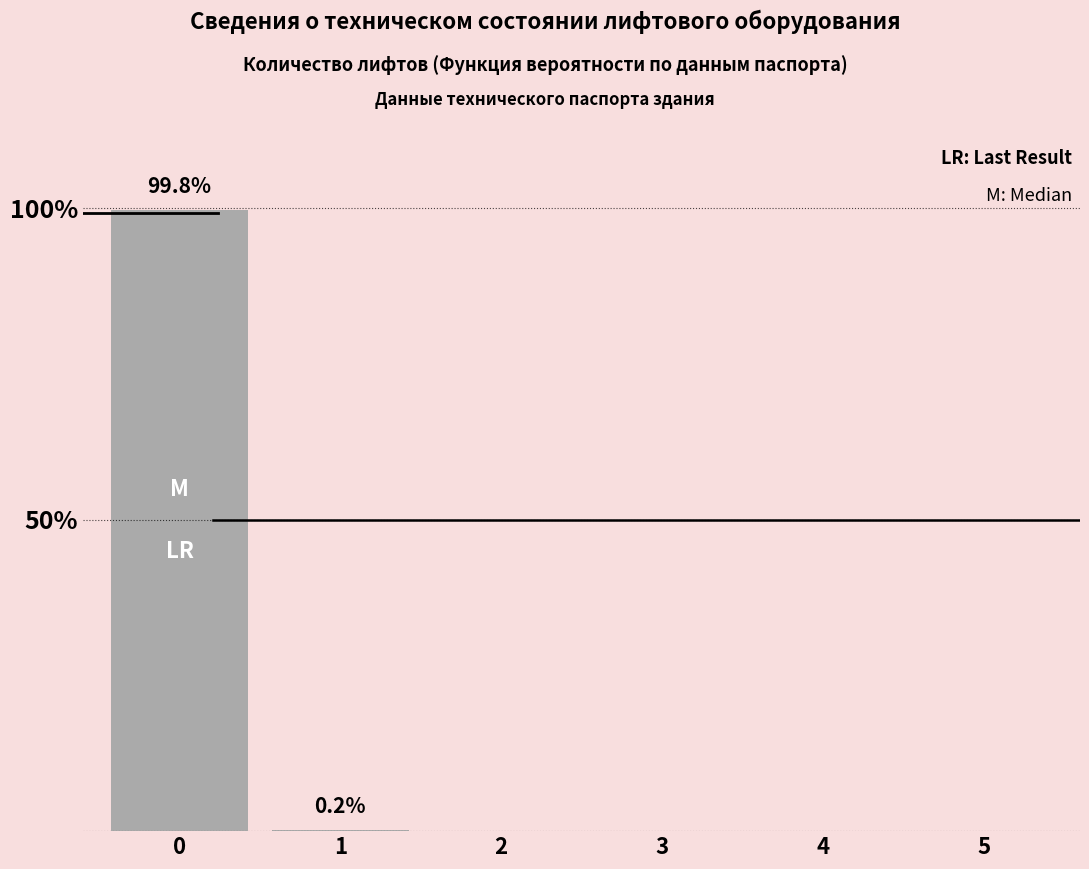

The value at 4 is 0.0. True or false?

True